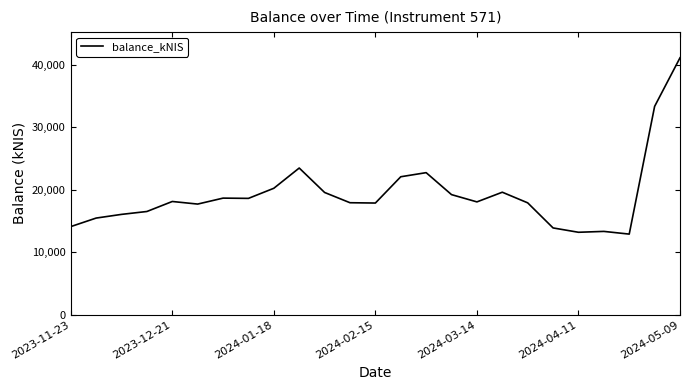

What is the greatest value displayed?

41112.4